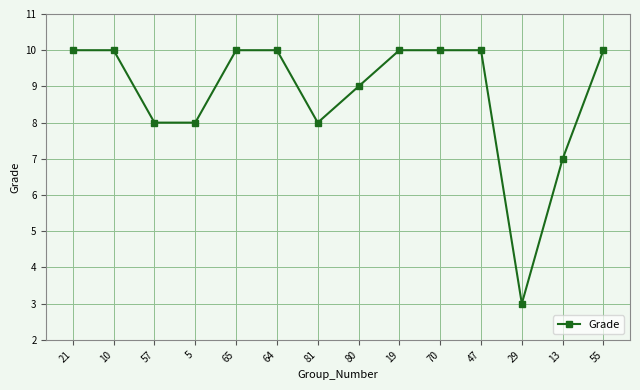

At which label is the value closest to 6?

13